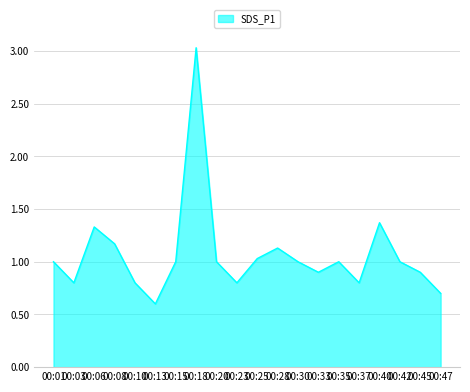

Read the value at 00:45.

0.9